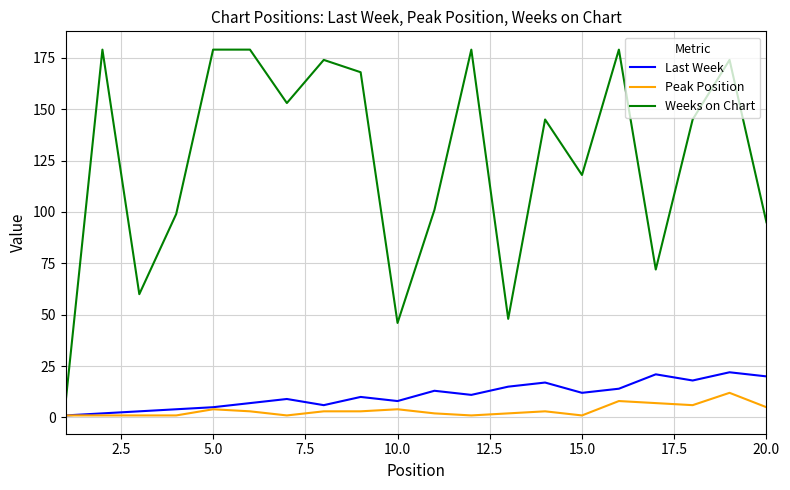

Which series has the widest spread of values?

Weeks on Chart